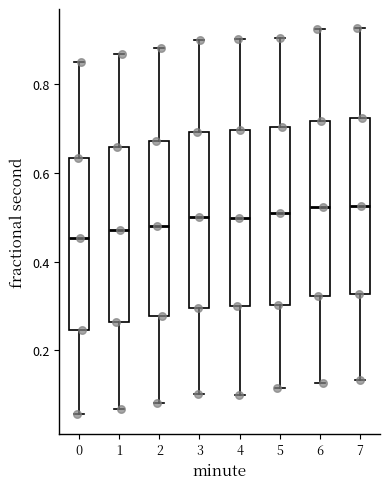

Where is the upper edge of the box at x = 0 on the y-axis? The values are not printed on the chart, so give them approximately, as read against the axis.

0.64